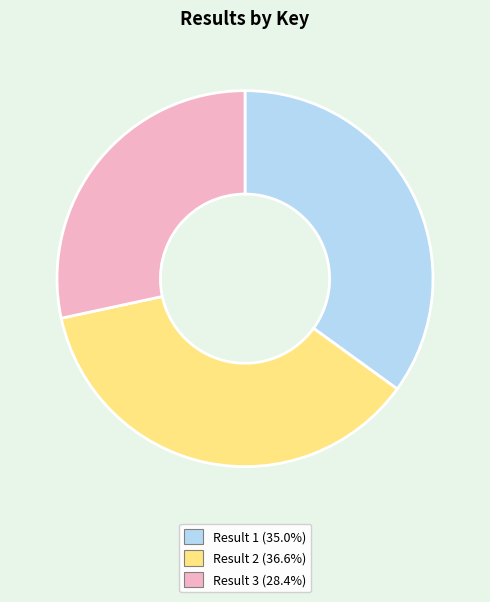

Does any single category account for the majority?

No